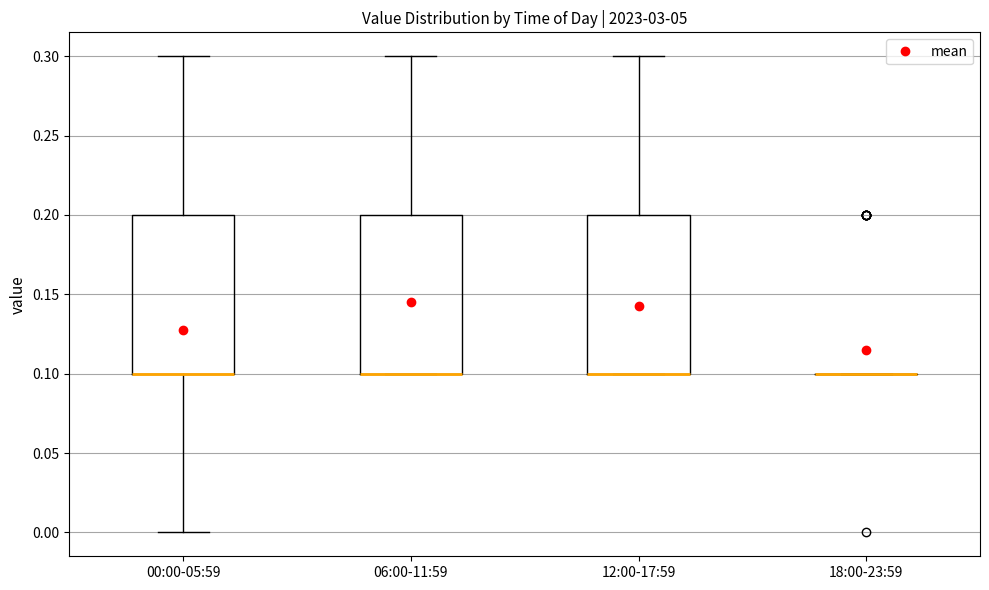

Reading left to right, read every box against the y-axis: the position of its median line, the range the box covers, and the ends of its whiskers. The values are not printed on the chart, so give them approximately, as read against the axis.

00:00-05:59: median 0.1 (drawn on the box's lower edge), box 0.1 to 0.2, whiskers 0.0 to 0.3
06:00-11:59: median 0.1 (drawn on the box's lower edge), box 0.1 to 0.2, whiskers 0.1 to 0.3
12:00-17:59: median 0.1 (drawn on the box's lower edge), box 0.1 to 0.2, whiskers 0.1 to 0.3
18:00-23:59: box collapsed to a line at 0.1, whiskers 0.1 to 0.1